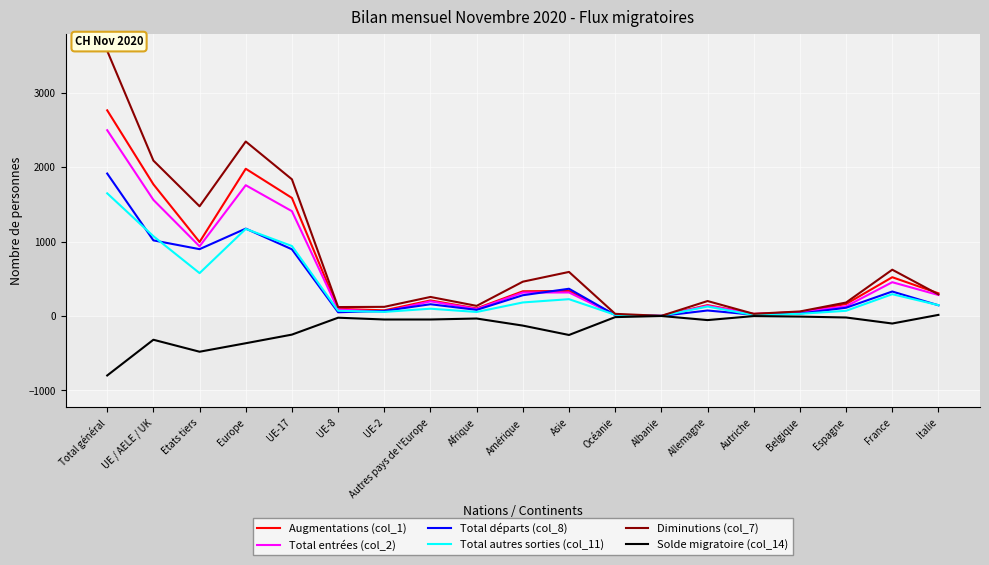

Which series has the widest spread of values?

Diminutions (col_7)